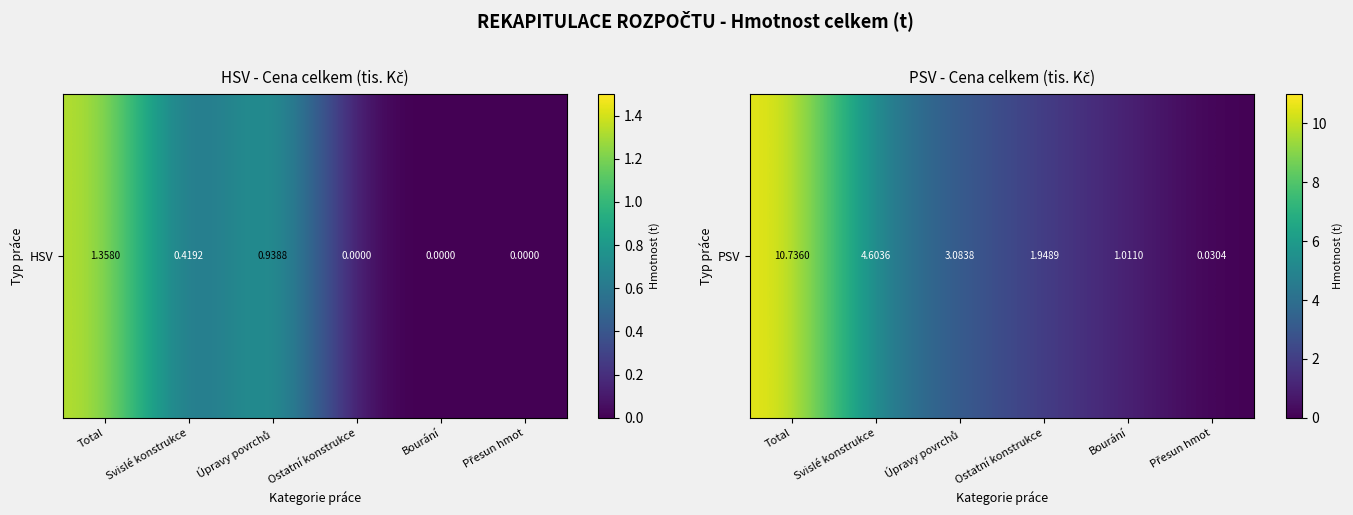

List the labels in order of value, smallest first.

Přesun hmot, Bourání, Ostatní konstrukce, Úpravy povrchů, Svislé konstrukce, Total